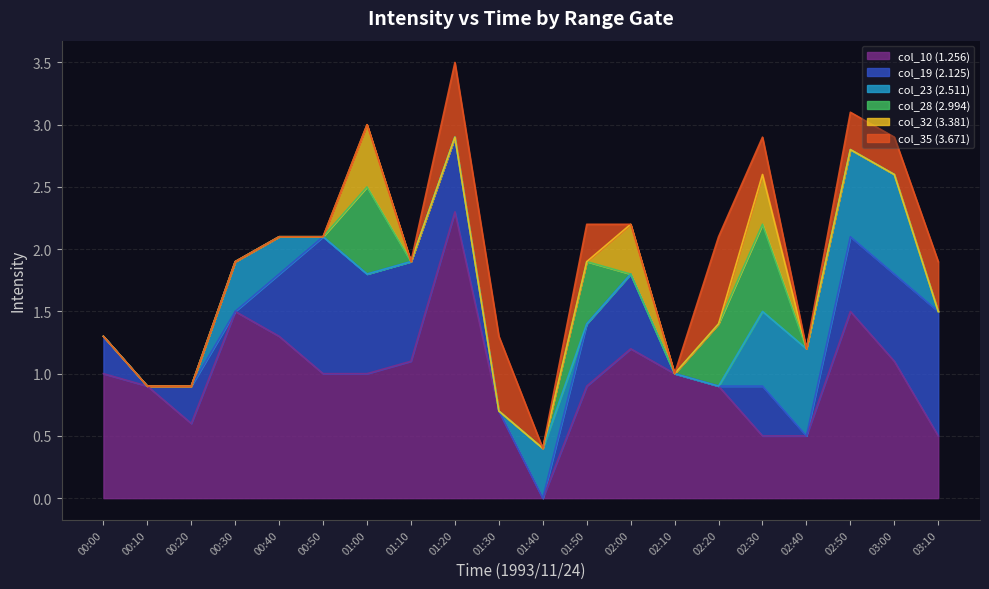

Reading left to right, transcribe all the data shown in this chart.

col_10 (1.256): 1.0	0.9	0.6	1.5	1.3	1.0	1.0	1.1	2.3	0.7	0.0	0.9	1.2	1.0	0.9	0.5	0.5	1.5	1.1	0.5
col_19 (2.125): 0.3	0.0	0.3	0.0	0.5	1.1	0.8	0.8	0.6	0.0	0.0	0.5	0.6	0.0	0.0	0.4	0.0	0.6	0.7	1.0
col_23 (2.511): 0.0	0.0	0.0	0.4	0.3	0.0	0.0	0.0	0.0	0.0	0.4	0.0	0.0	0.0	0.0	0.6	0.7	0.7	0.8	0.0
col_28 (2.994): 0.0	0.0	0.0	0.0	0.0	0.0	0.7	0.0	0.0	0.0	0.0	0.5	0.0	0.0	0.5	0.7	0.0	0.0	0.0	0.0
col_32 (3.381): 0.0	0.0	0.0	0.0	0.0	0.0	0.5	0.0	0.0	0.0	0.0	0.0	0.4	0.0	0.0	0.4	0.0	0.0	0.0	0.0
col_35 (3.671): 0.0	0.0	0.0	0.0	0.0	0.0	0.0	0.0	0.6	0.6	0.0	0.3	0.0	0.0	0.7	0.3	0.0	0.3	0.3	0.4